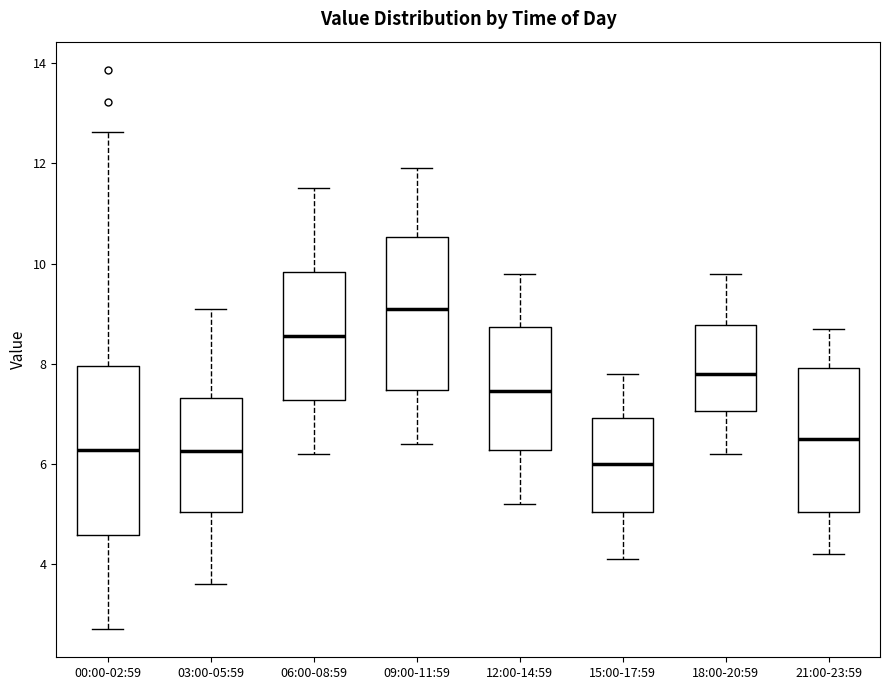

Reading left to right, transcribe this box plot: for each box, give where its median line is, the range the box spans, and where its two whiskers end, as read against the y-axis. The values are not printed on the chart, so give them approximately, as read against the axis.

00:00-02:59: median 6.2, box 4.6 to 8.0, whiskers 2.8 to 12.6
03:00-05:59: median 6.2, box 5.0 to 7.4, whiskers 3.6 to 9.2
06:00-08:59: median 8.6, box 7.2 to 9.8, whiskers 6.2 to 11.6
09:00-11:59: median 9.2, box 7.4 to 10.6, whiskers 6.4 to 12.0
12:00-14:59: median 7.4, box 6.2 to 8.8, whiskers 5.2 to 9.8
15:00-17:59: median 6.0, box 5.0 to 7.0, whiskers 4.2 to 7.8
18:00-20:59: median 7.8, box 7.0 to 8.8, whiskers 6.2 to 9.8
21:00-23:59: median 6.6, box 5.0 to 8.0, whiskers 4.2 to 8.8